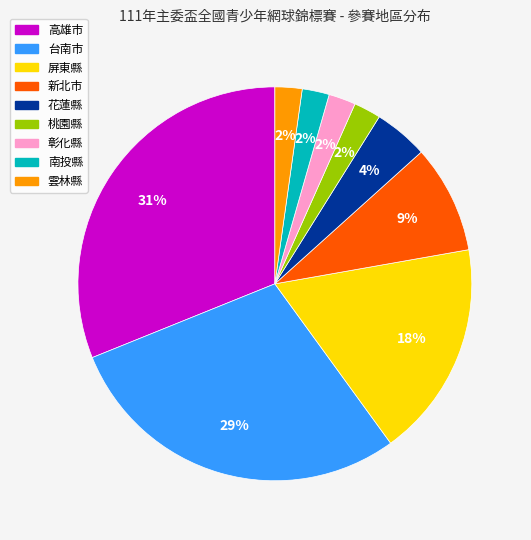

Combined, do 高雄市 and 彰化縣 account for over 50%?

No